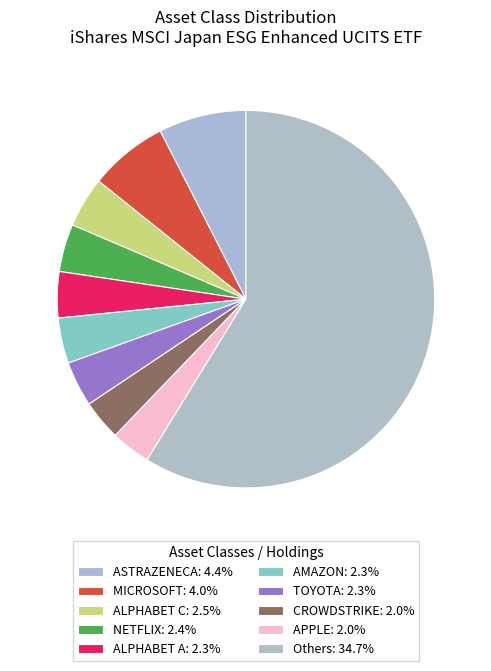

Count the number of slices in the pie.

10